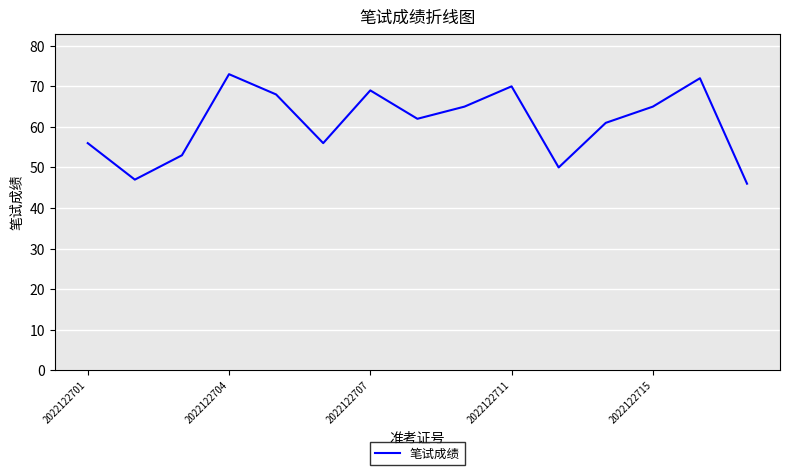

What is the smallest value displayed?

46